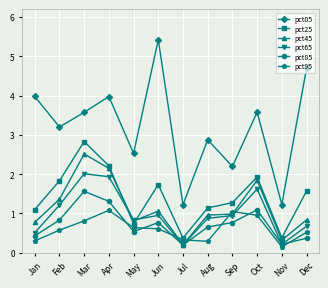

What value does the pct05 series have at Sep?

2.2